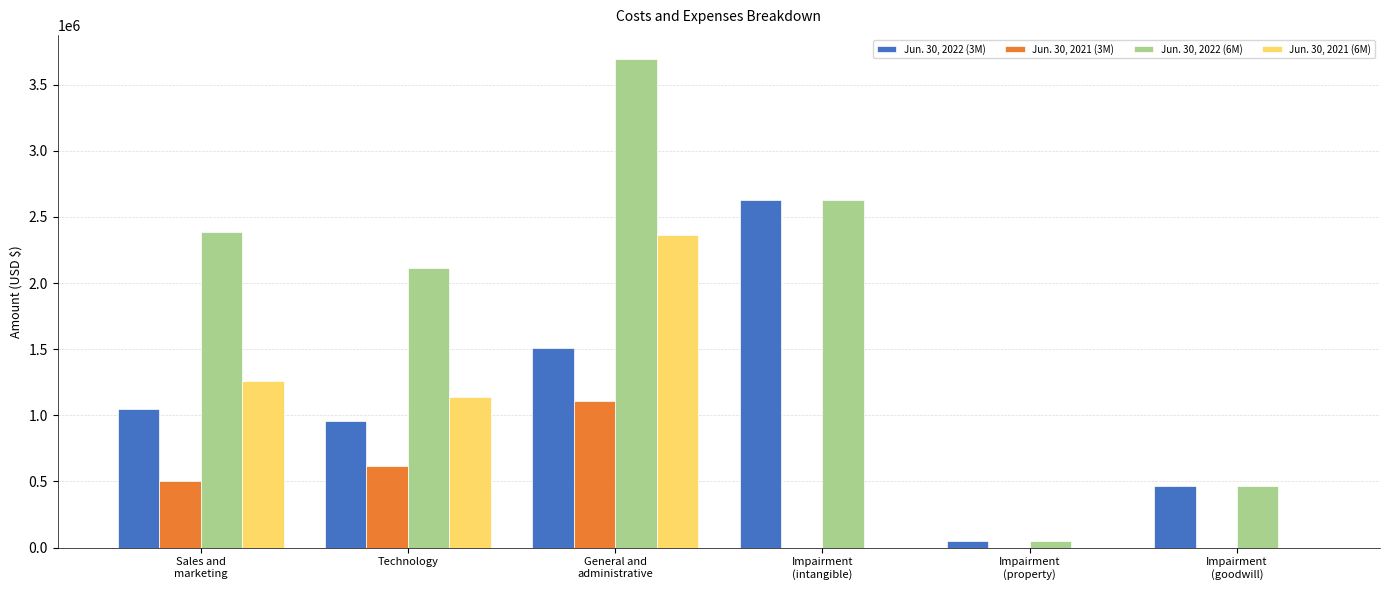

The Jun. 30, 2022 (3M) series shows 959157 at Technology. True or false?

True